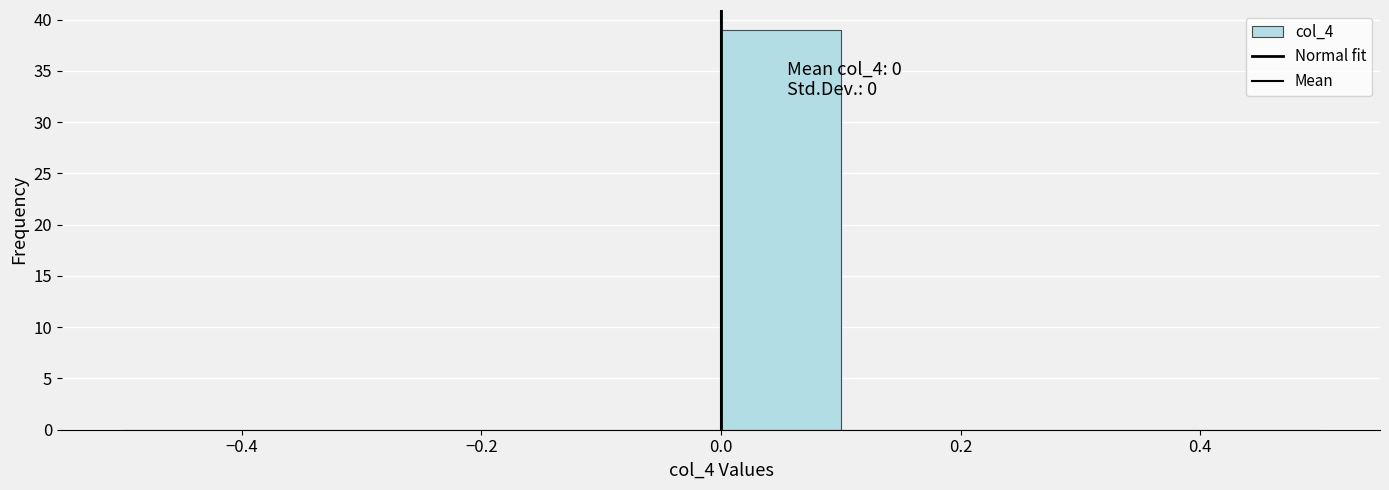

Over which range of the x-axis is the bar tallest?

0.0 to 0.1